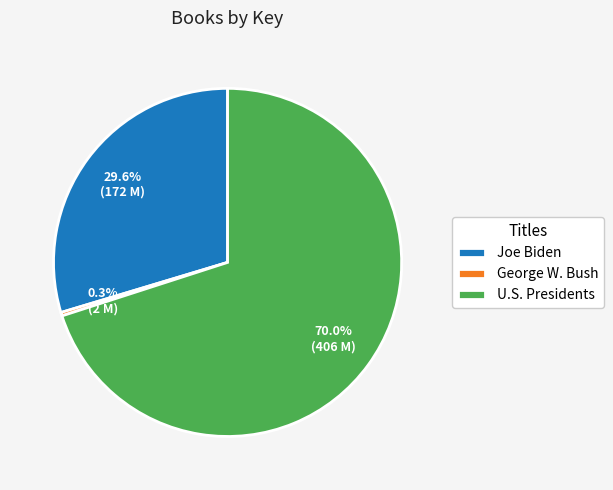

To the nearest percent, what is the average slice percentage?

33%